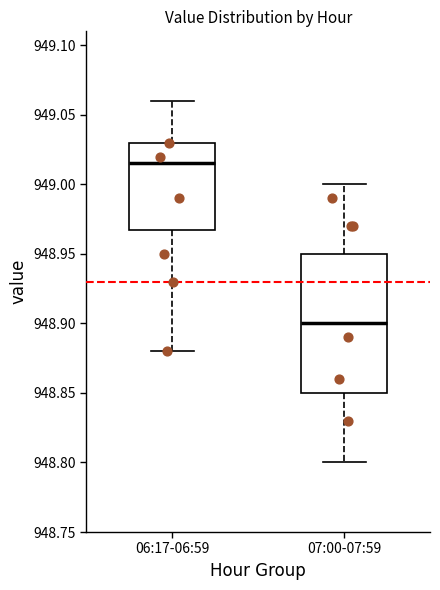

Which box has the highest median line?

06:17-06:59